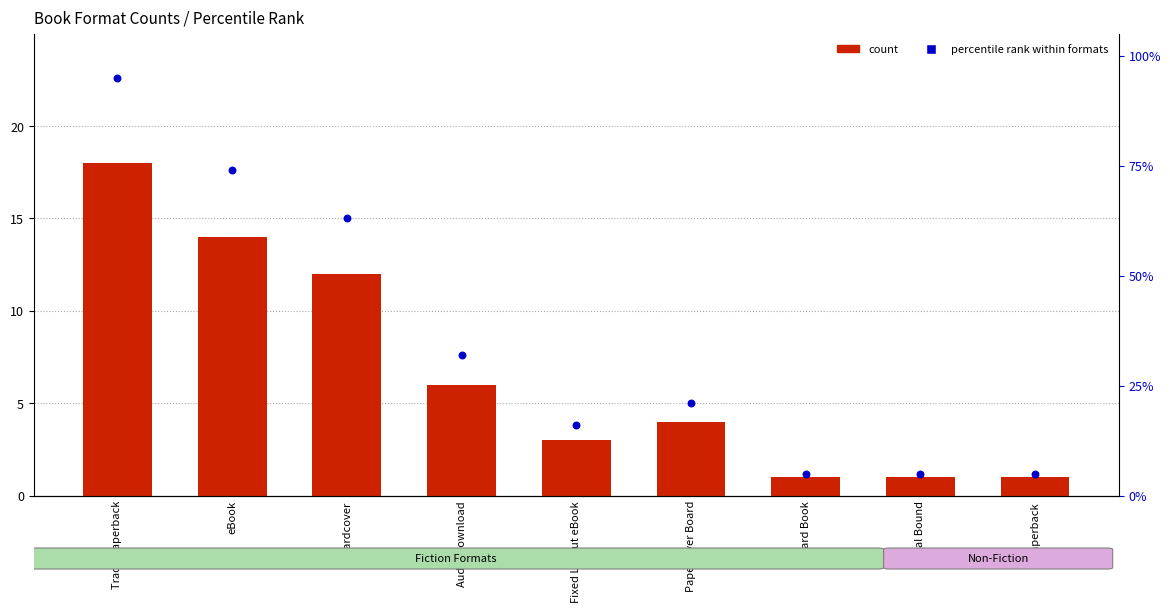

What are all the series names shown in the legend?

count, percentile rank